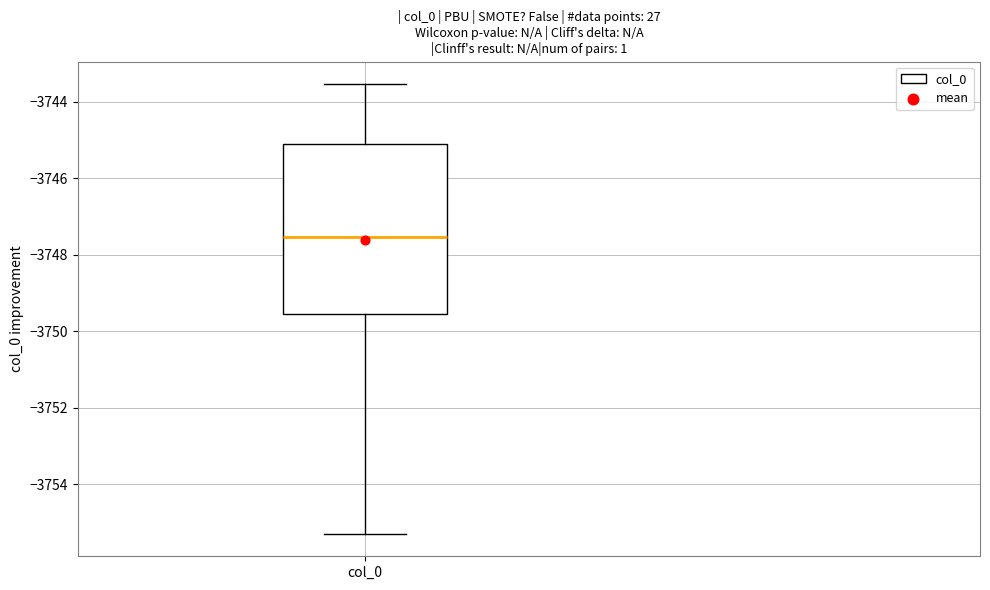

Where does the lower whisker of the box for col_0 end on the y-axis? The values are not printed on the chart, so give them approximately, as read against the axis.

-3755.2